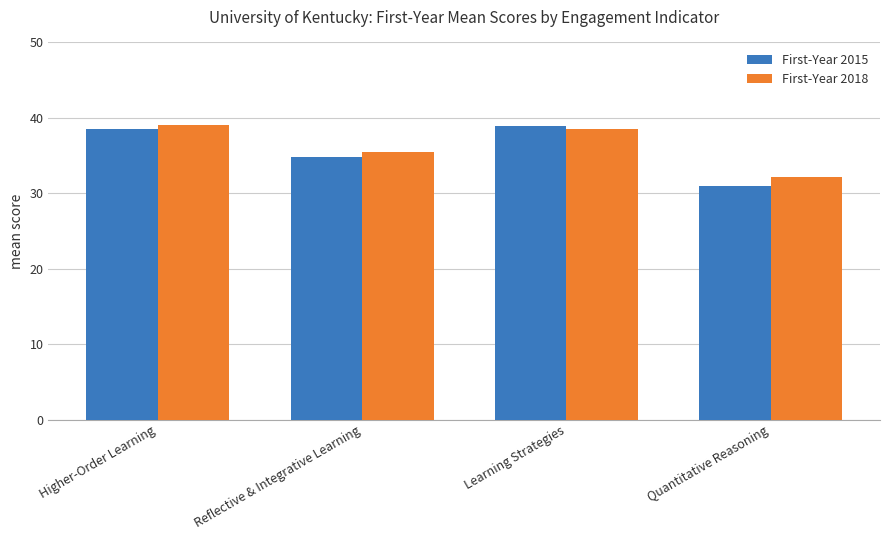

How many bars are there in total?

8